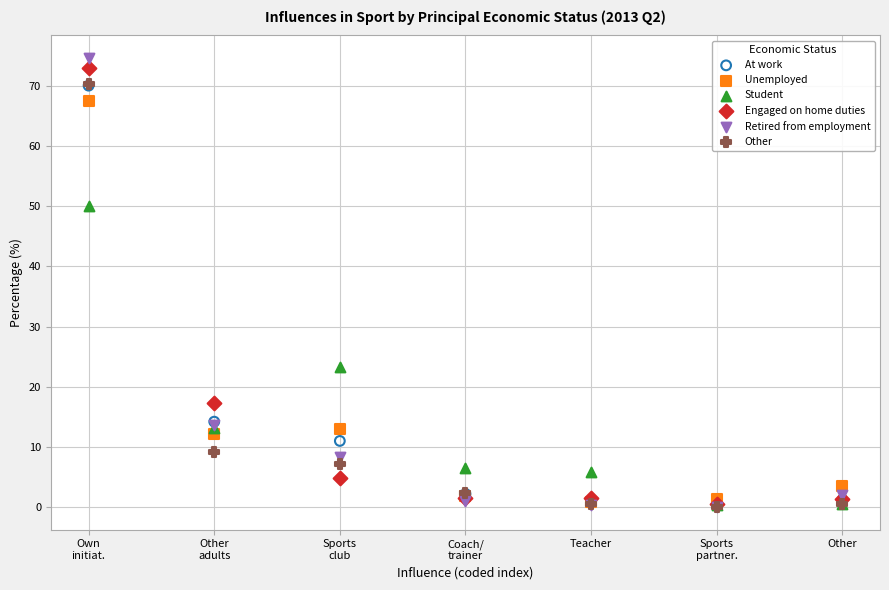

In the Other series, what Y value is closest to 35?

9.1